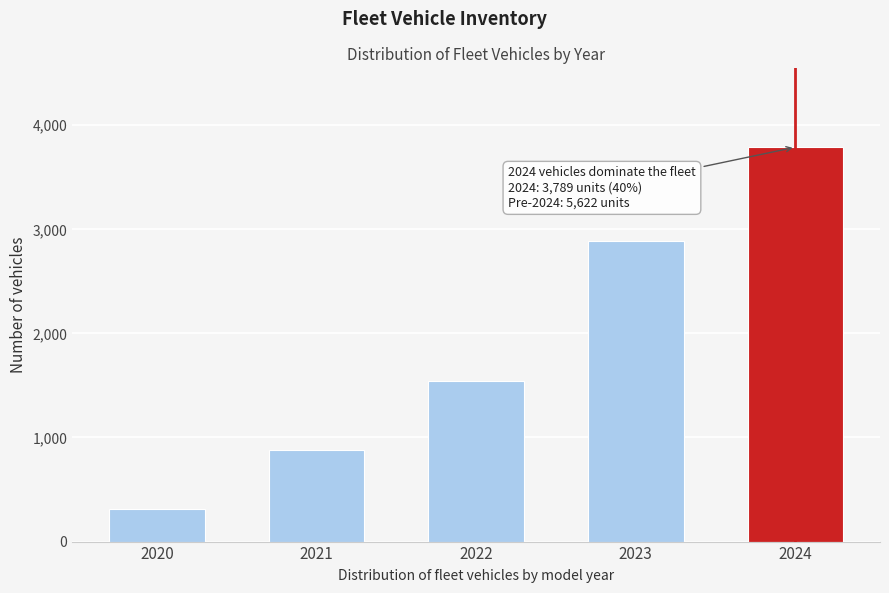

Reading right to left, list all the values displayed in this chart.

3789	2891	1543	876	312